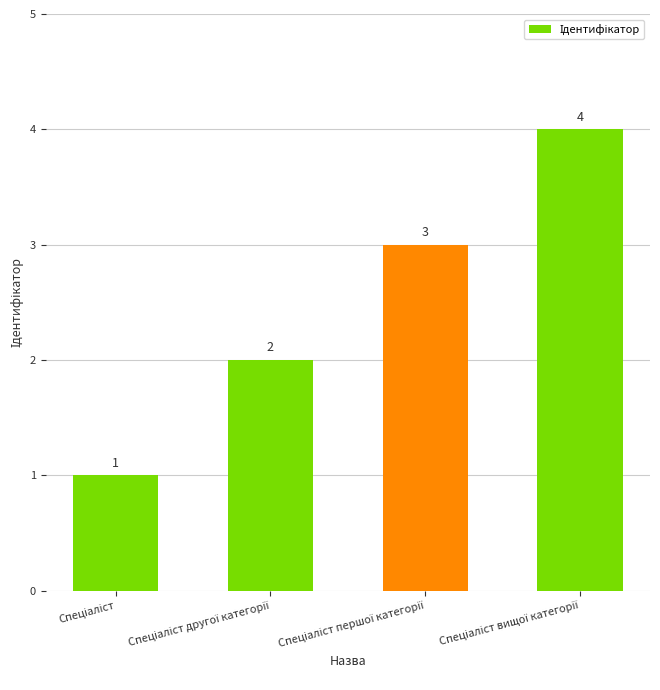

What is the value of the 2nd bar from the left?

2